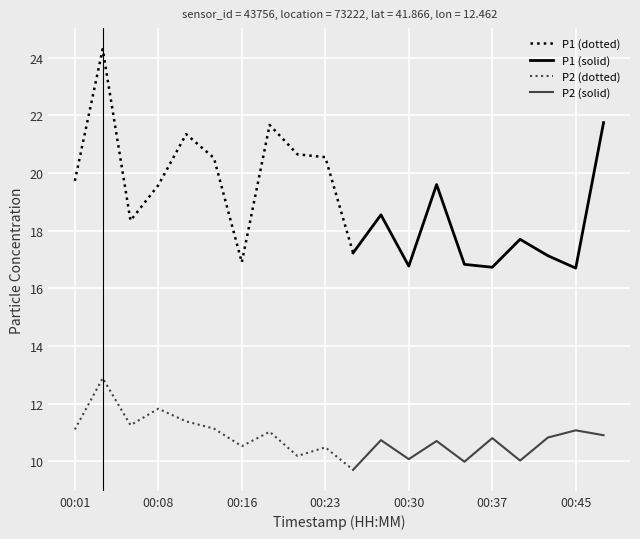

Reading left to right, what are all the values shown in this chart?

P1: 19.7	24.3	18.4	19.6	21.4	20.5	16.9	21.7	20.6	20.6	17.2	18.6	16.8	19.6	16.8	16.7	17.7	17.1	16.7	21.8
P2: 11.1	12.9	11.2	11.8	11.4	11.1	10.5	11.0	10.2	10.5	9.7	10.7	10.1	10.7	10.0	10.8	10.0	10.8	11.1	10.9